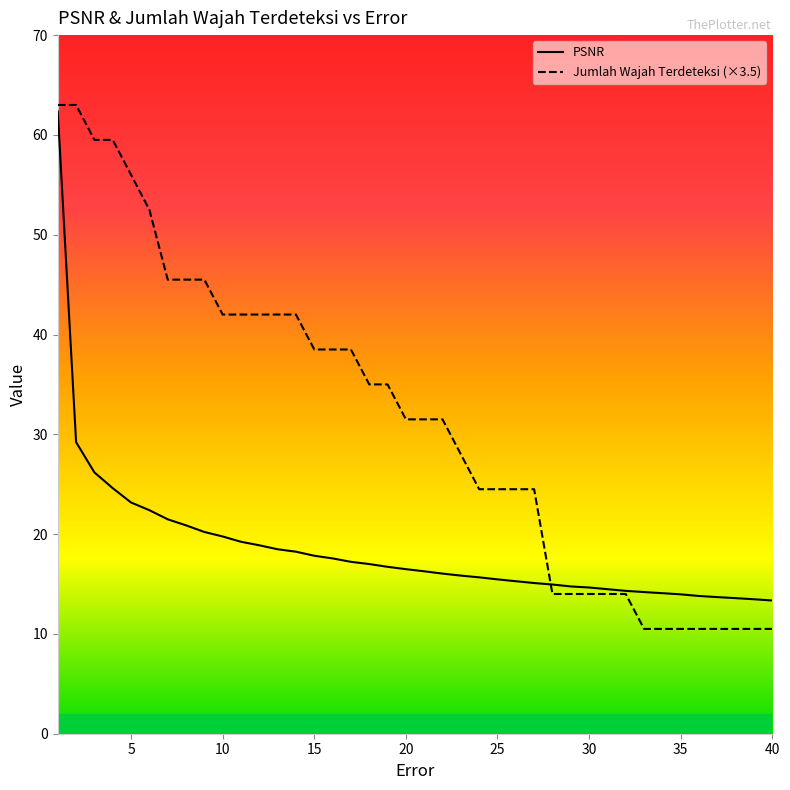

What is the greatest value displayed?

63.0